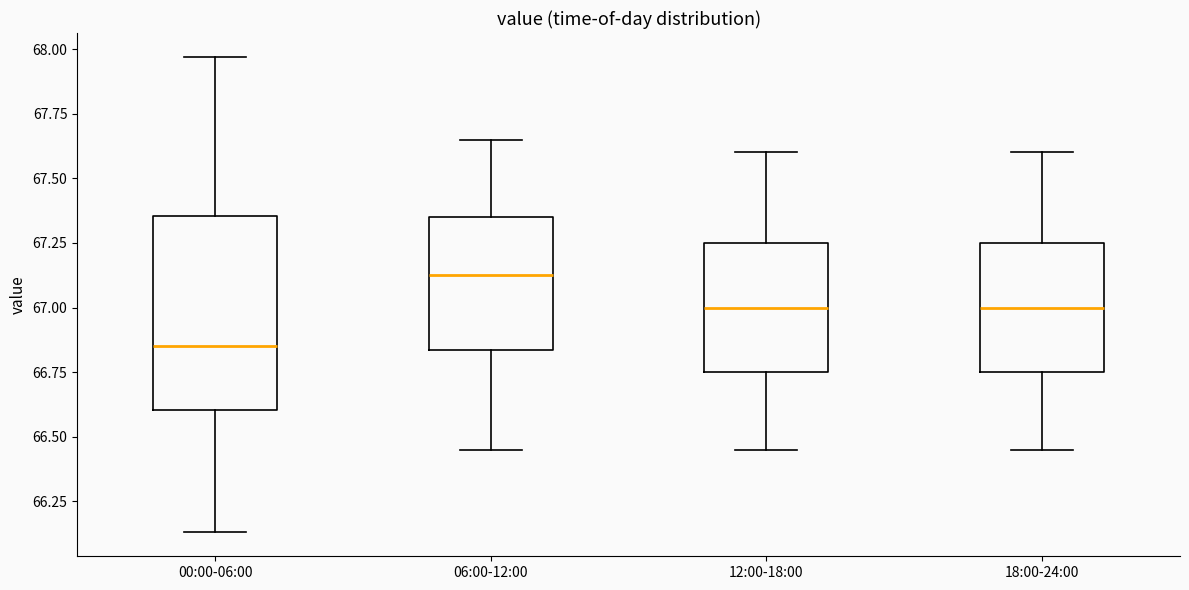

Which box has the highest median line?

06:00-12:00